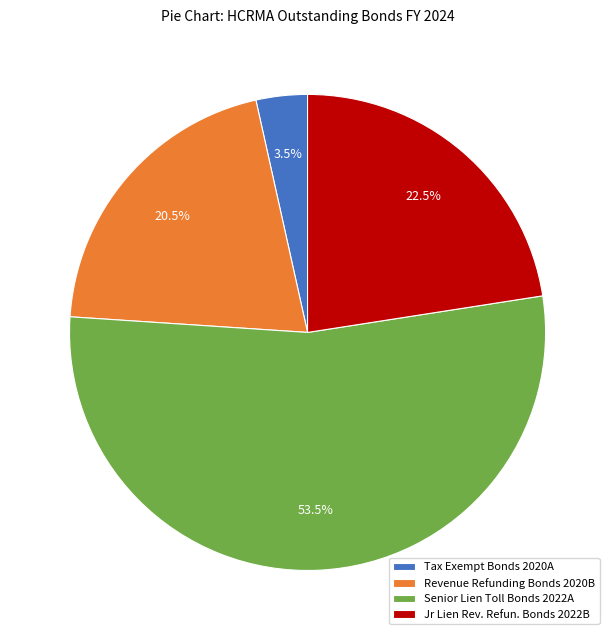

To the nearest percent, what is the difference between the largest and smallest slice percentages?

50%